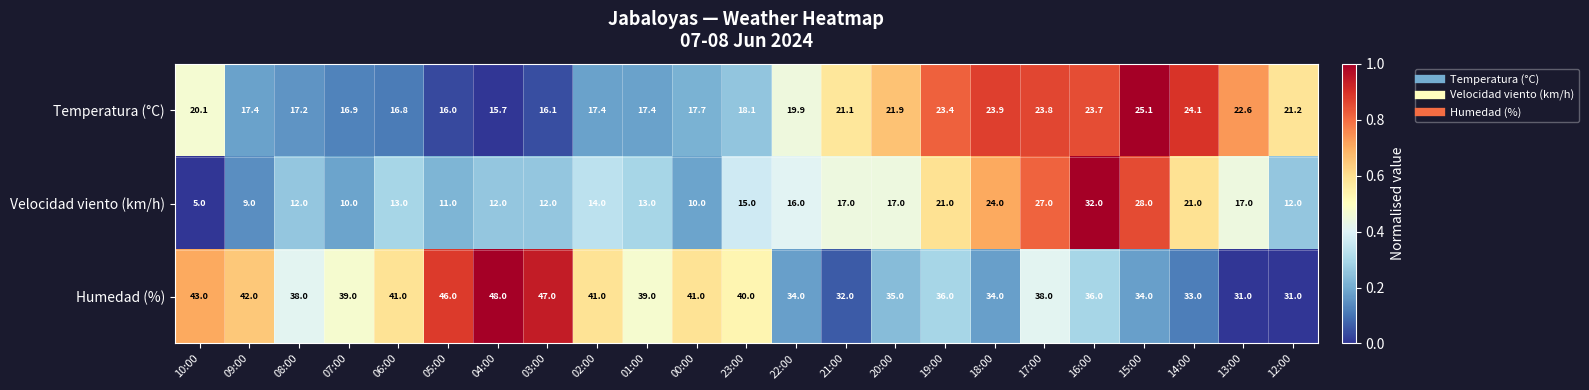

The Temperatura (°C) series shows 16.8 at 06:00. True or false?

True